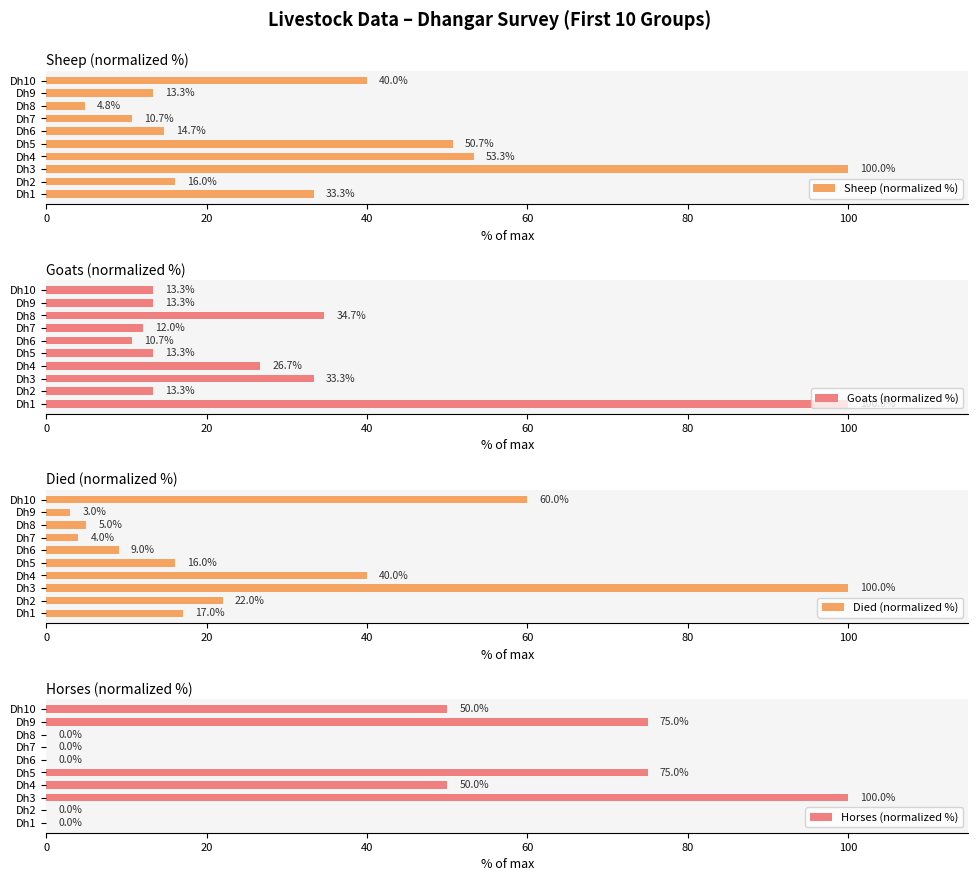

What is the maximum value for Sheep (normalized %)?

100.0